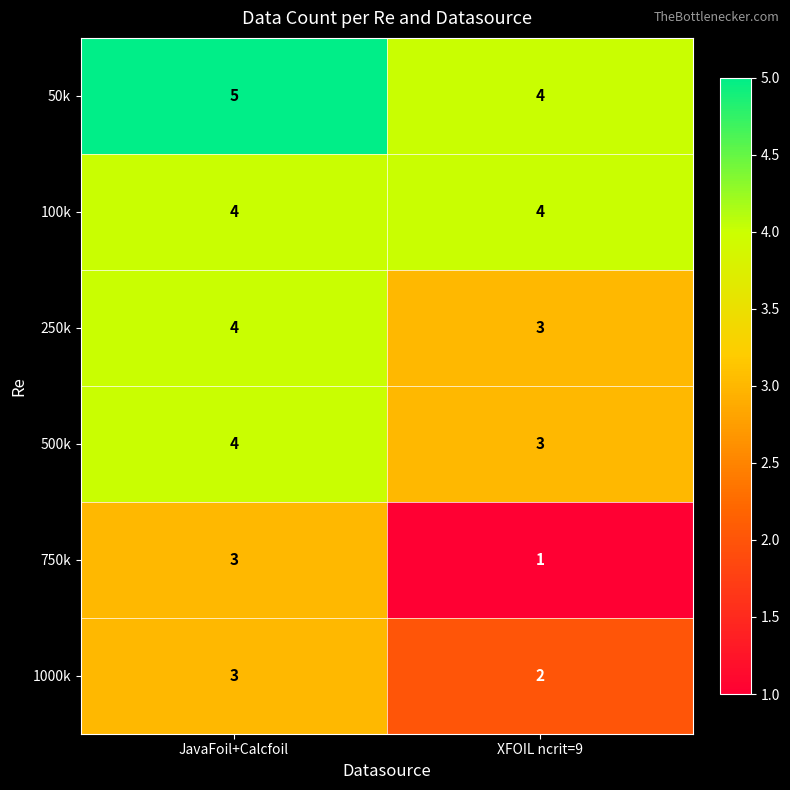

What is the average value of the 100k series?

4